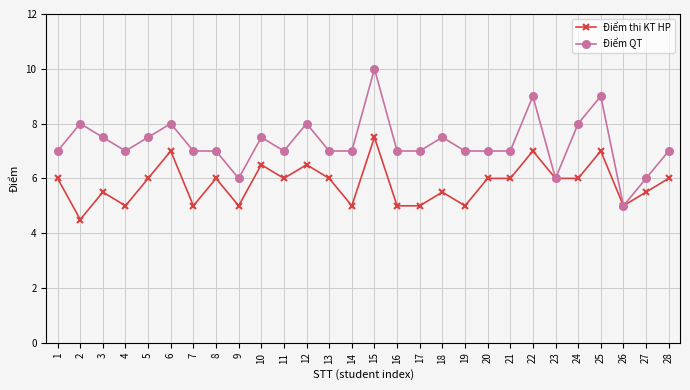

Which series has the largest range (max minus min)?

Điểm QT